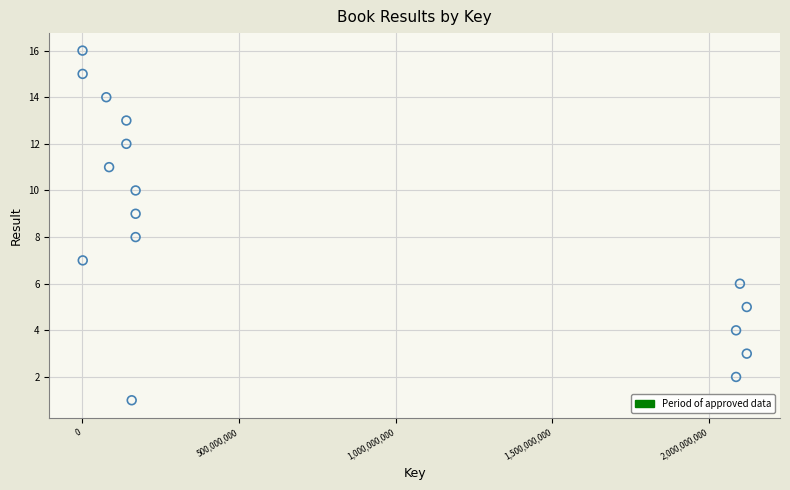

What is the range of Y values (max minus min)?

15